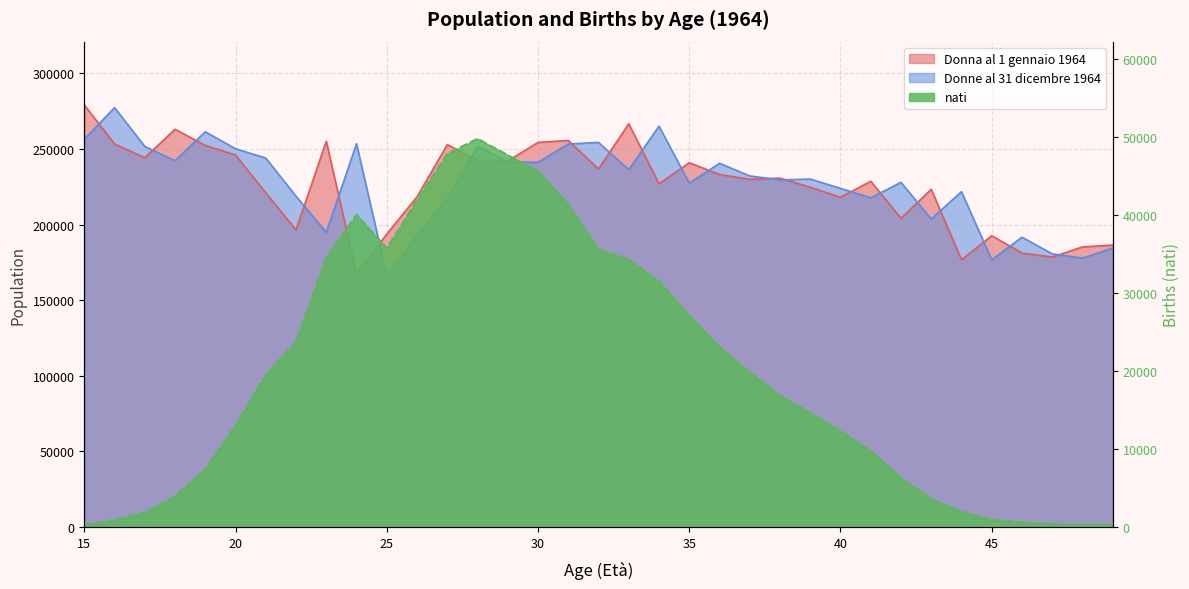

Read the Donna al 1 gennaio 1964 value at 49.

186488.8